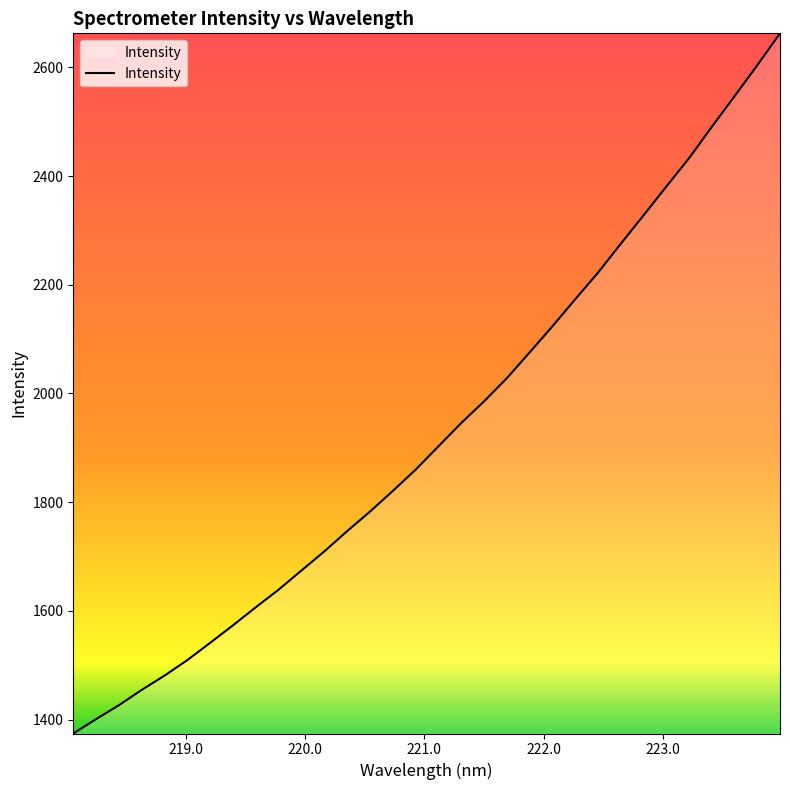

What is the greatest value displayed?

2662.4